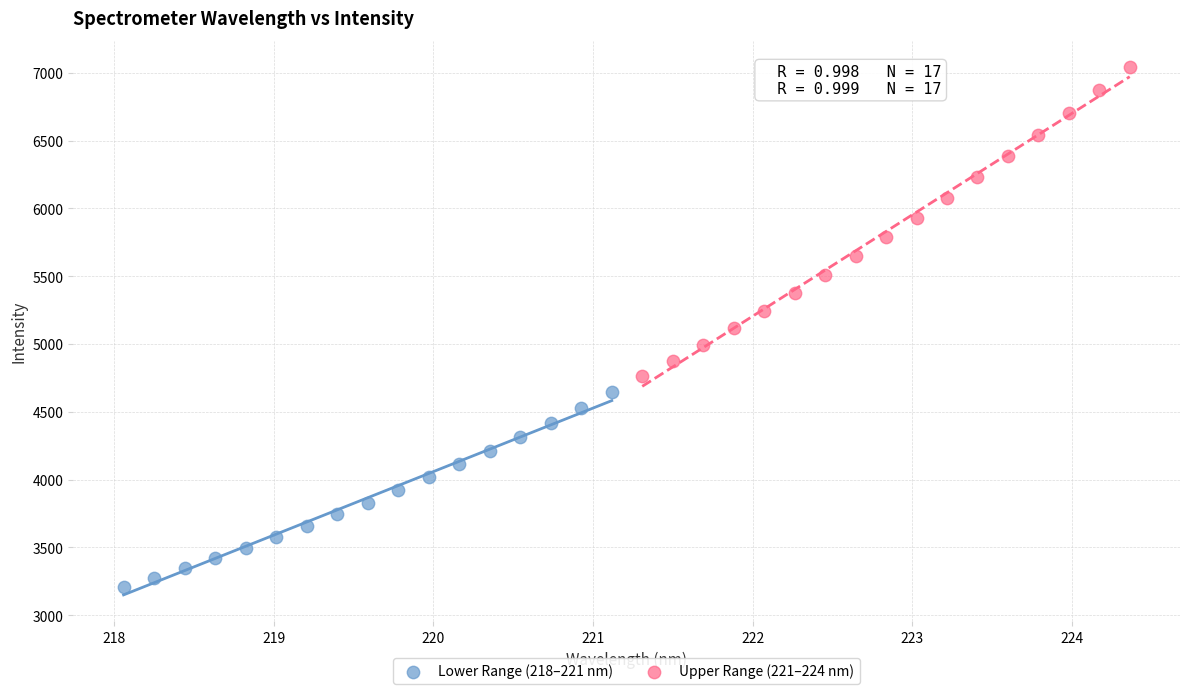

What are all the series names shown in the legend?

Lower Range (218–221 nm), Upper Range (221–224 nm)